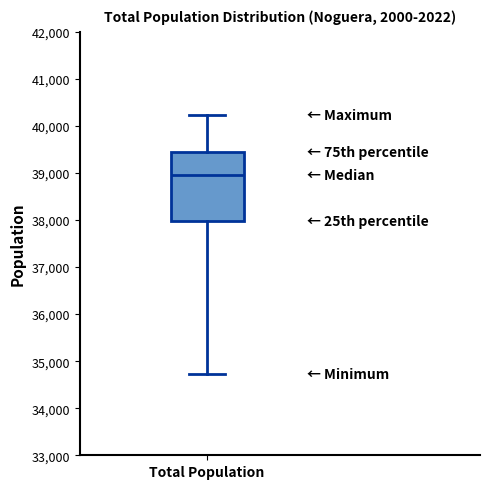

Transcribe this box plot: give where the median line is, the range the box spans, and where the two whiskers end, as read against the y-axis. The values are not printed on the chart, so give them approximately, as read against the axis.

median 39000, box 38000 to 39400, whiskers 34700 to 40200